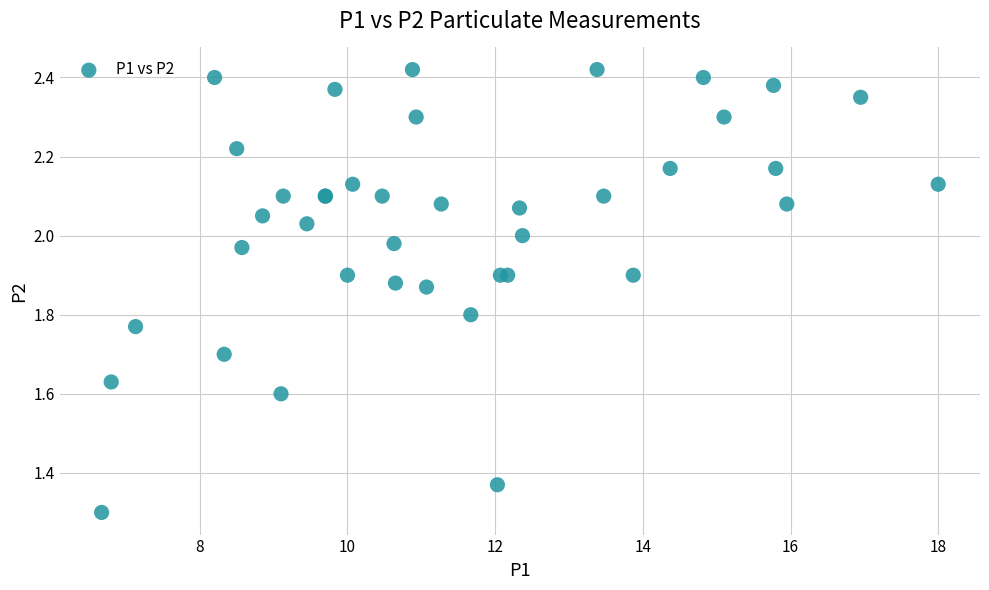

What Y value in the scatter plot is closest to 1?

1.3